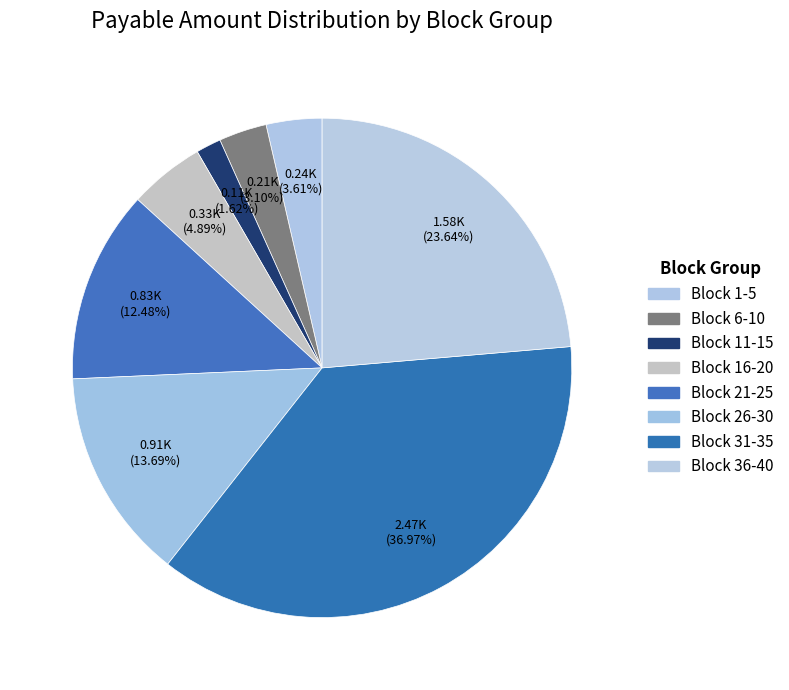

How many segments does this pie chart have?

8